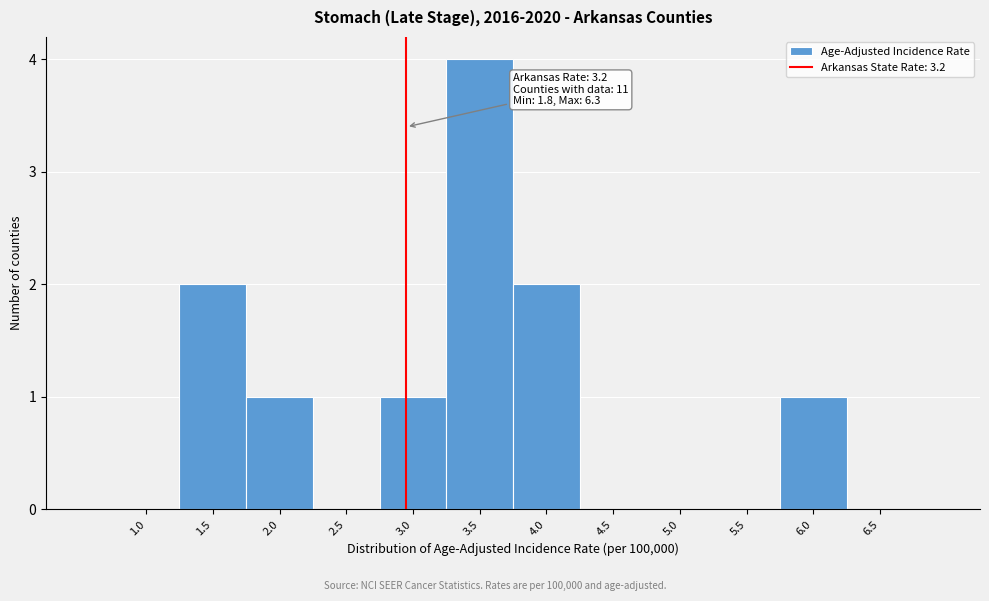

Reading right to left, transcribe all the data shown in this chart.

6.5=0	6.0=1	5.5=0	5.0=0	4.5=0	4.0=2	3.5=4	3.0=1	2.5=0	2.0=1	1.5=2	1.0=0